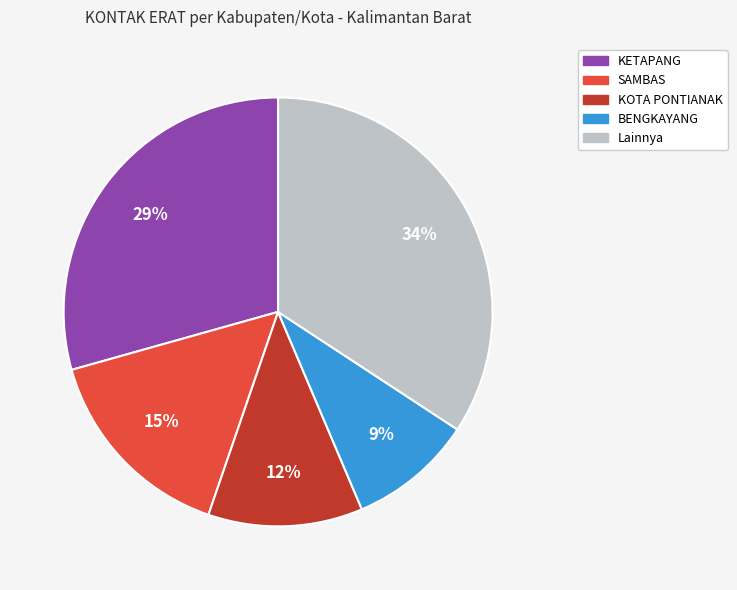

How many segments does this pie chart have?

5